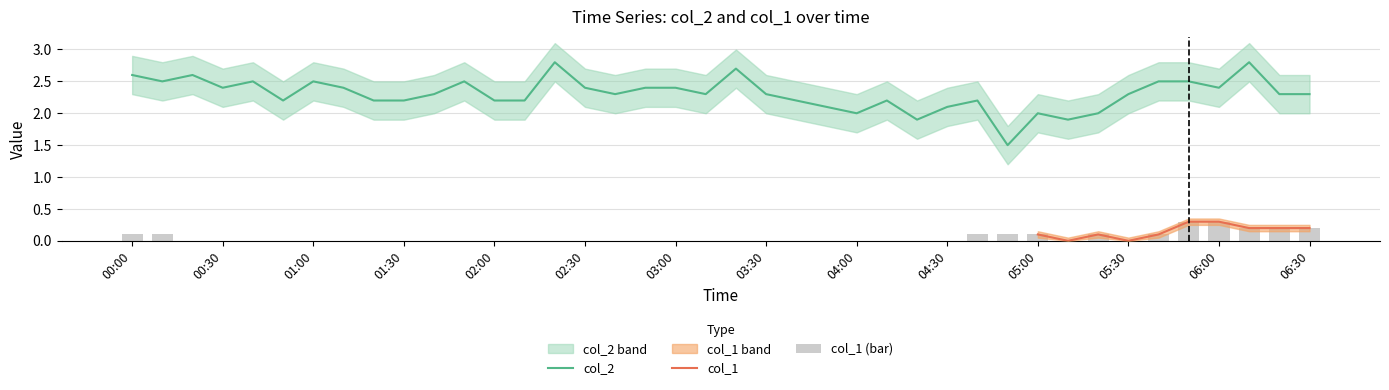

Reading right to left, what are all the values shown in this chart?

col_2: 2.3	2.3	2.8	2.4	2.5	2.5	2.3	2.0	1.9	2.0	1.5	2.2	2.1	1.9	2.2	2.0	2.1	2.2	2.3	2.7	2.3	2.4	2.4	2.3	2.4	2.8	2.2	2.2	2.5	2.3	2.2	2.2	2.4	2.5	2.2	2.5	2.4	2.6	2.5	2.6
col_1: 0.2	0.2	0.2	0.3	0.3	0.1	0.0	0.1	0.0	0.1	0.1	0.1	0.0	0.0	0.0	0.0	0.0	0.0	0.0	0.0	0.0	0.0	0.0	0.0	0.0	0.0	0.0	0.0	0.0	0.0	0.0	0.0	0.0	0.0	0.0	0.0	0.0	0.0	0.1	0.1